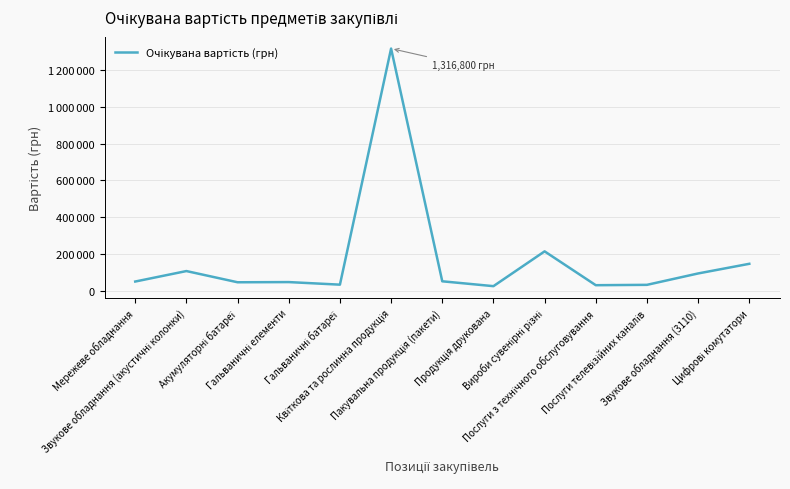

Does the chart have visible grid lines?

Yes